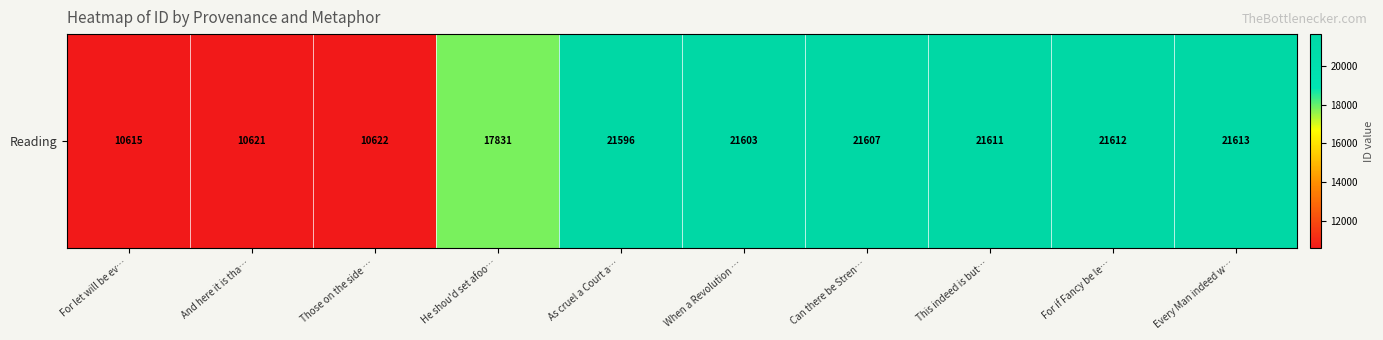

True or false: the data shows 21611 at This indeed is but….

True